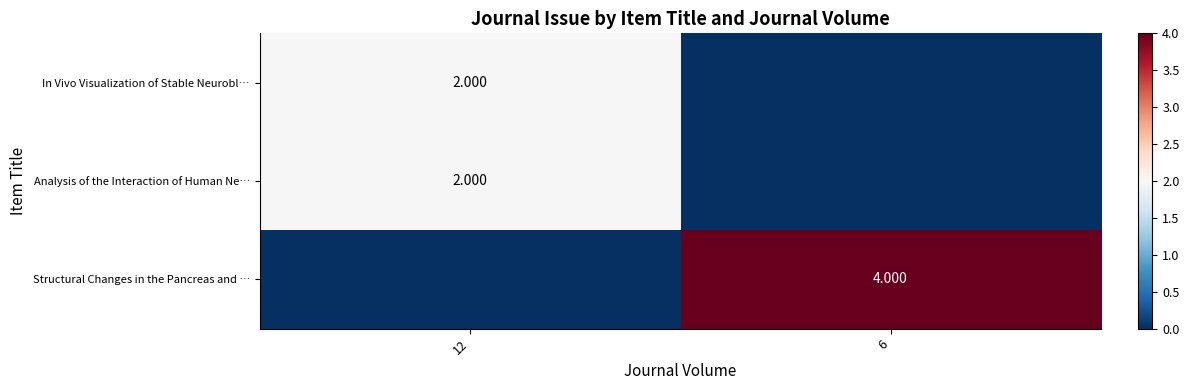

What is the maximum value shown in the chart?

4